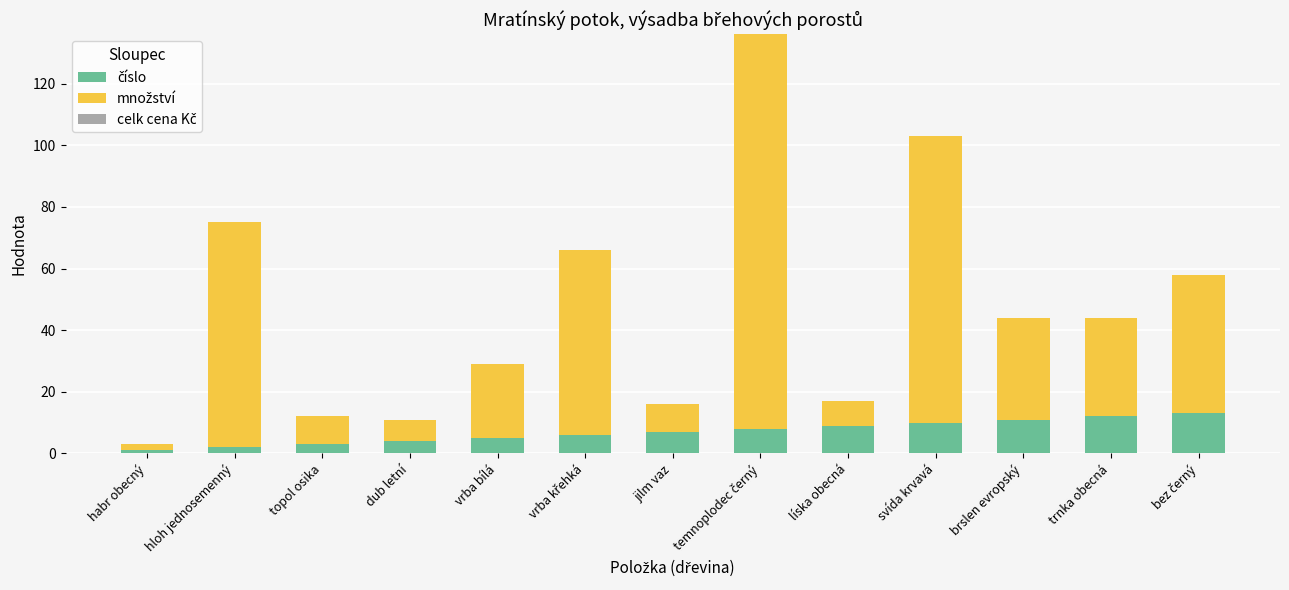

What is the total value across all series at vrba bílá?

29